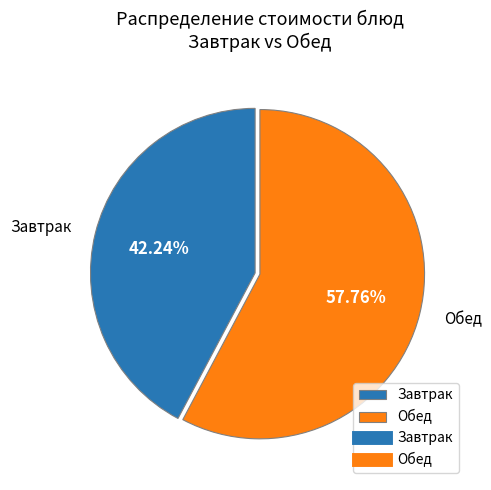

Combined, do Обед and Завтрак account for over 50%?

Yes